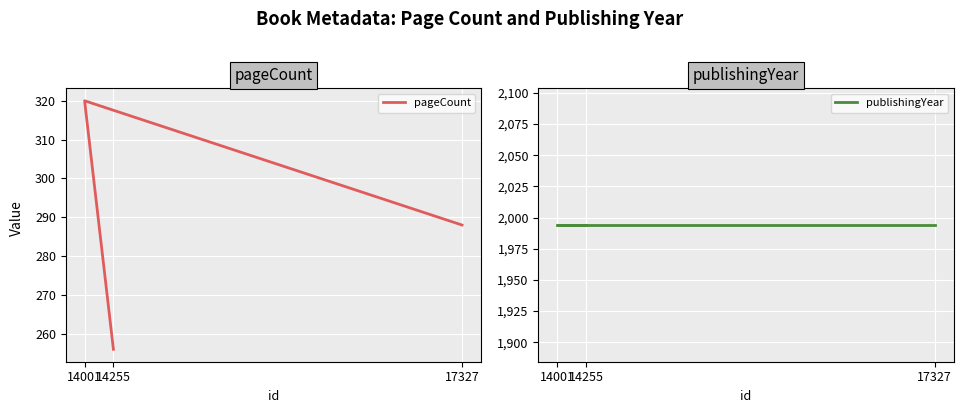

What is the sum of the pageCount values at 14255 and 17327?

544